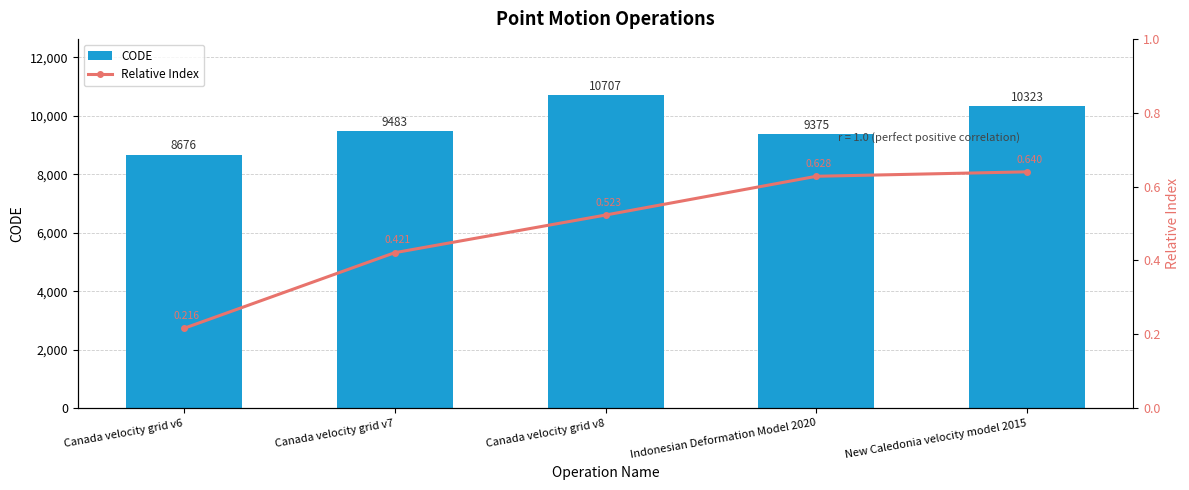

What is the sum of all CODE values?

48564